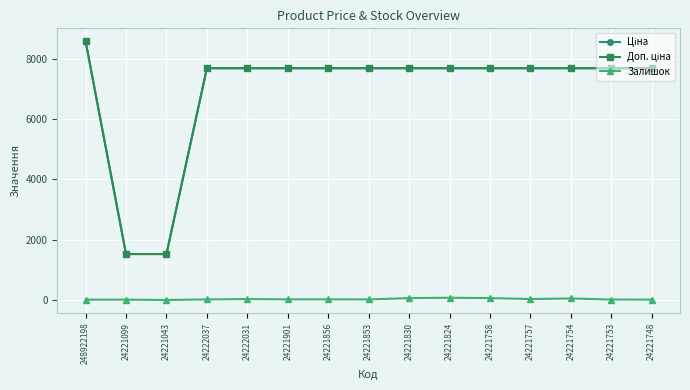

Is it true that Залишок equals 25.0 at 24221901?

True